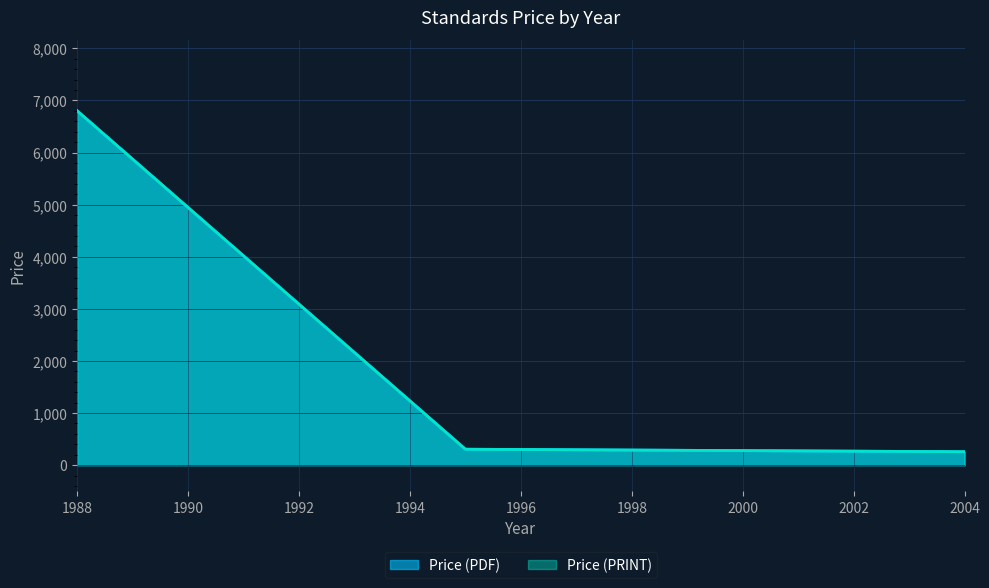

What are all the series names shown in the legend?

Price (PDF), Price (PRINT)